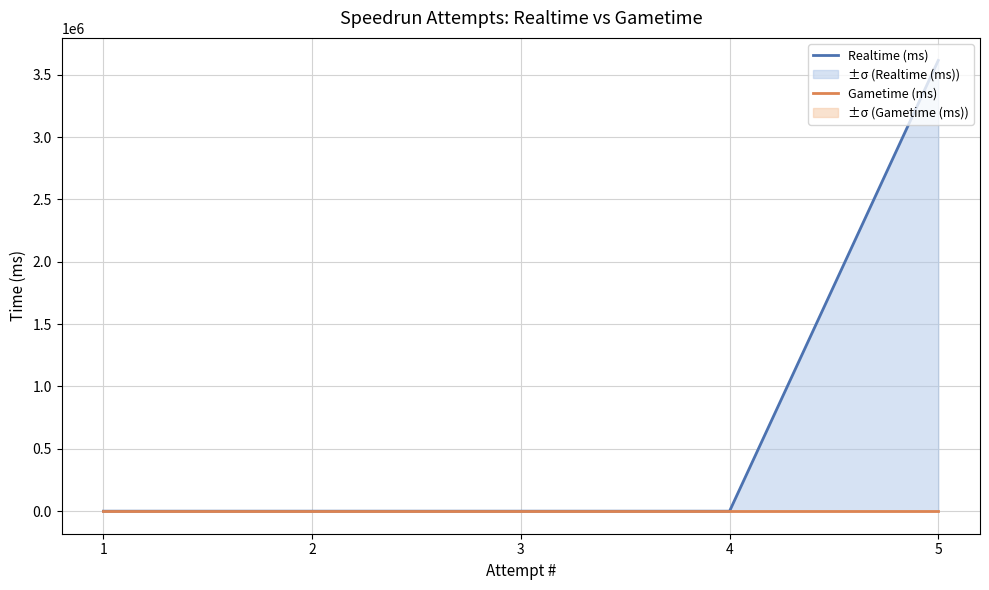

What is the greatest value displayed?

3614458